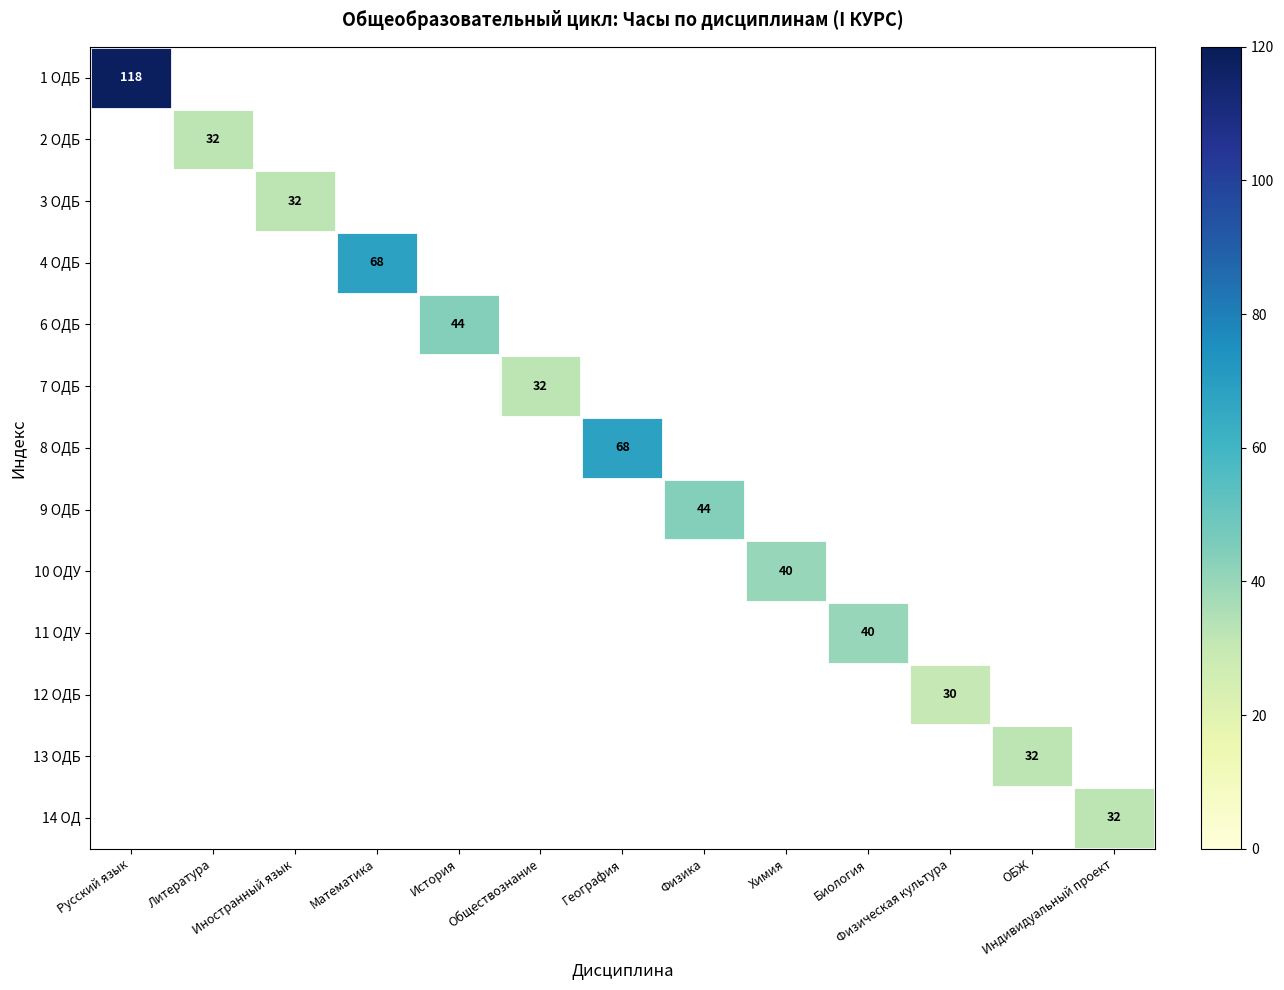

How many values in 11 ОДУ are above zero?

1